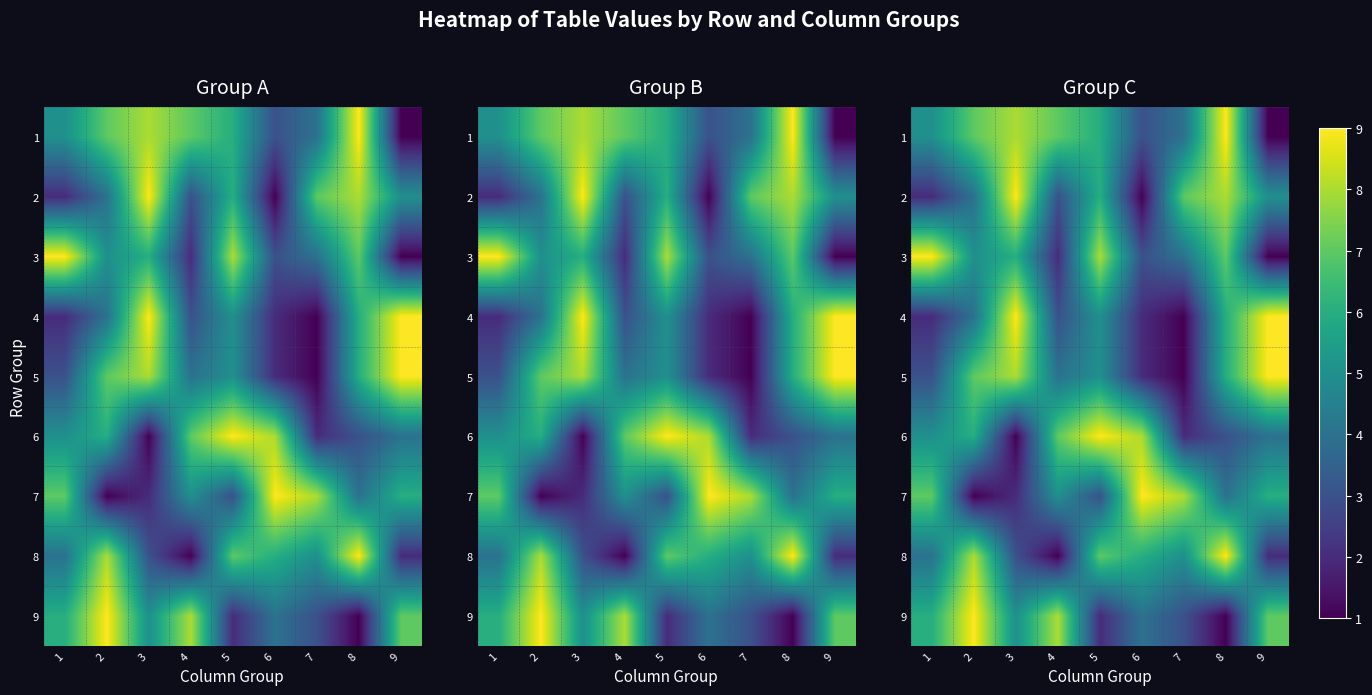

What is the difference between the maximum and minimum values in the 6 series?

8